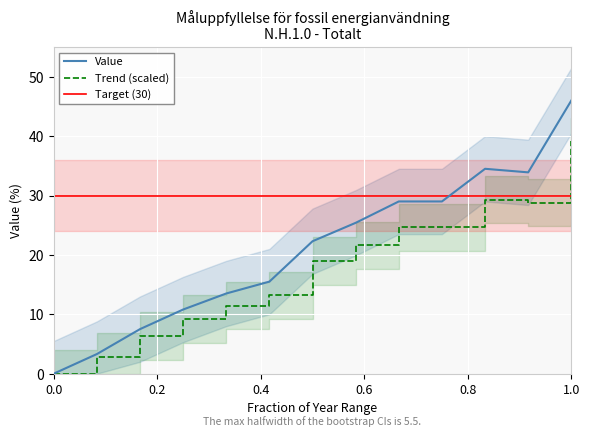

Approximately how many times larger is the value at 2013 compared to 2015?

0.7